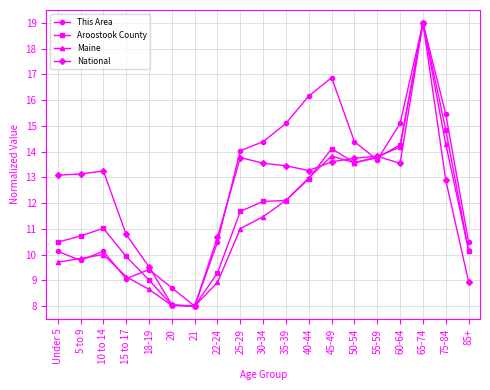

Which series changed the most between 30-34 and 85+?

National